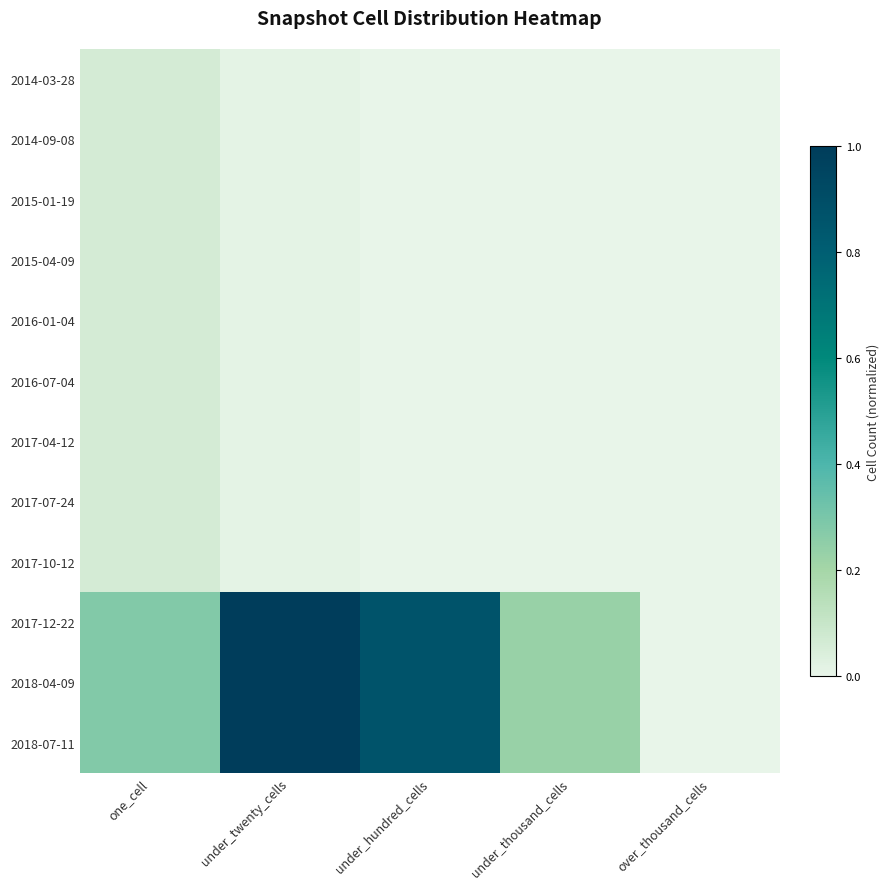

At how many categories does at least one series exceed 0?

4